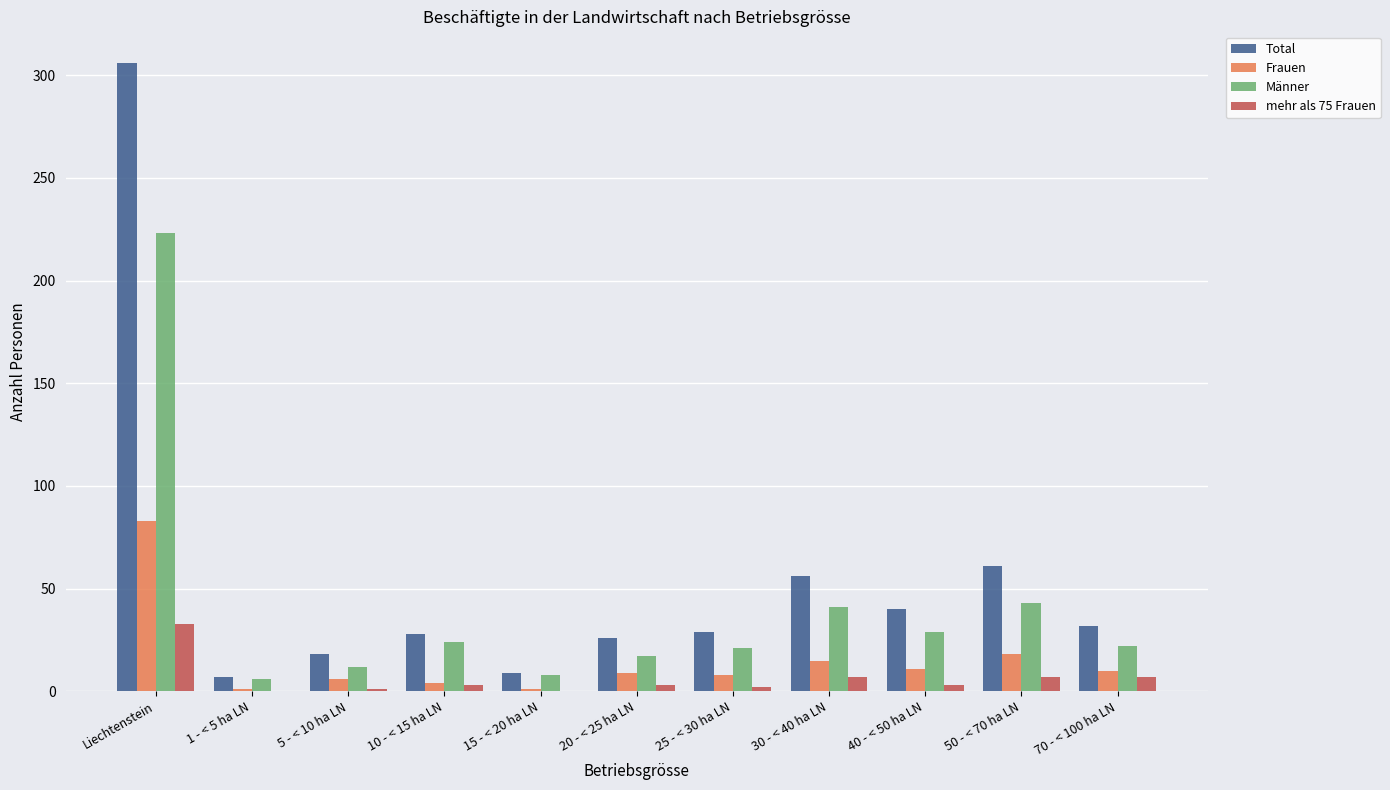

Which series has the largest total across all categories?

Total